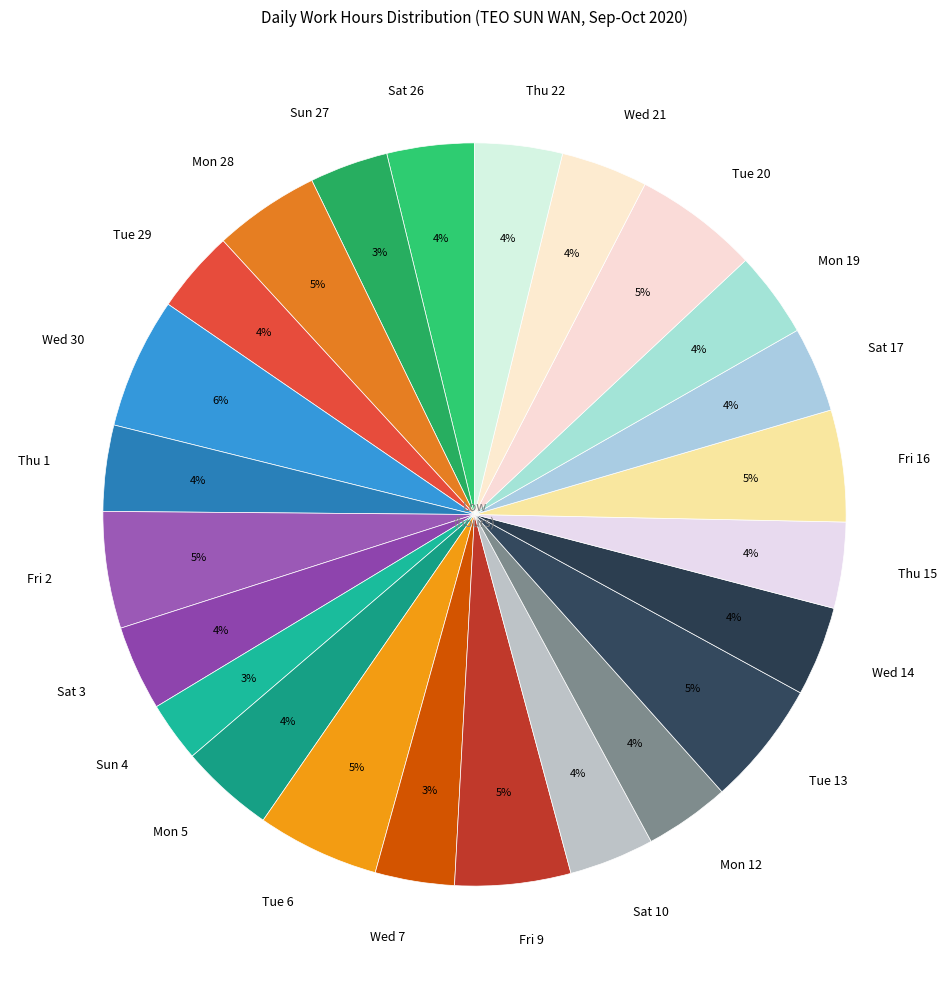

What percentage is the Wed 7 slice, to the nearest percent?

3%